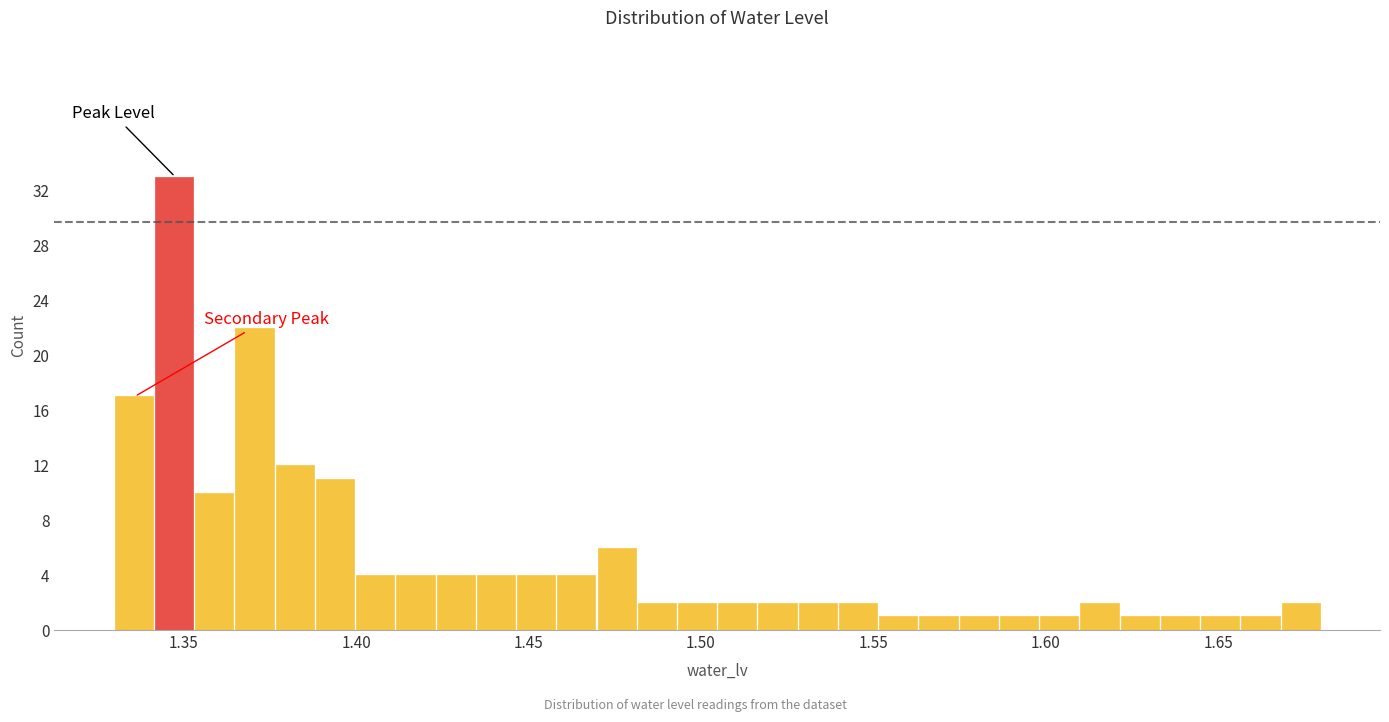

Around what value on the x-axis is the tallest bar? Give the approximate position of its centre, as read against the axis.

1.345